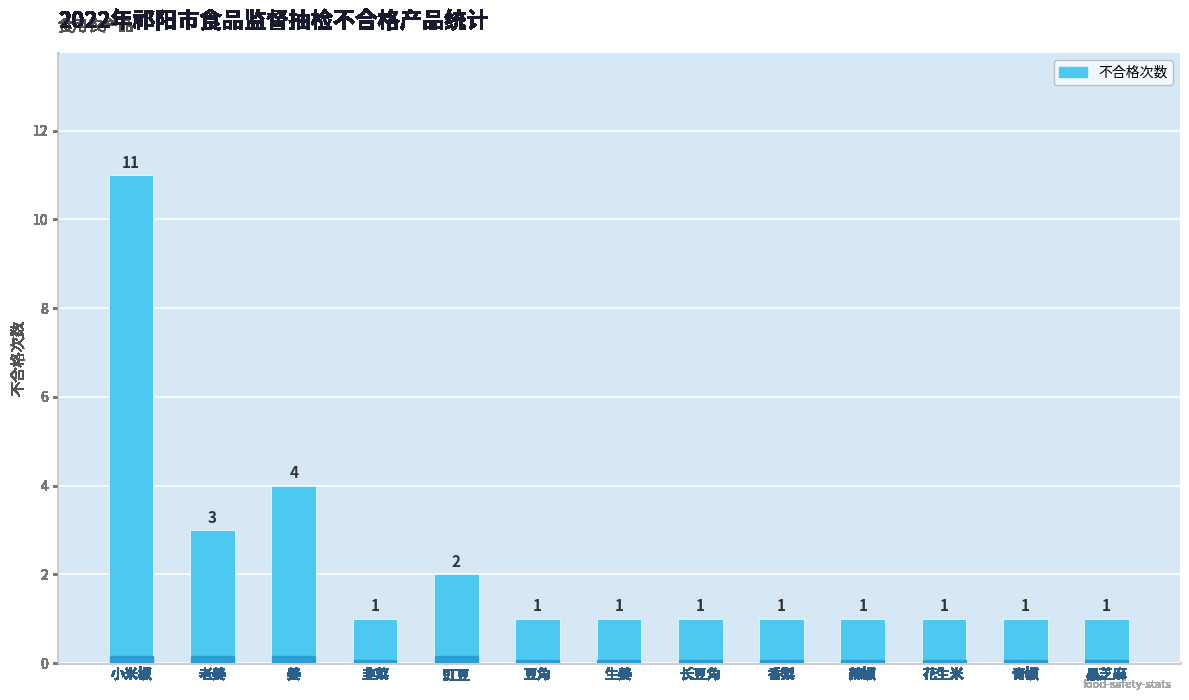

Where is the data nearest to the value 6?

姜